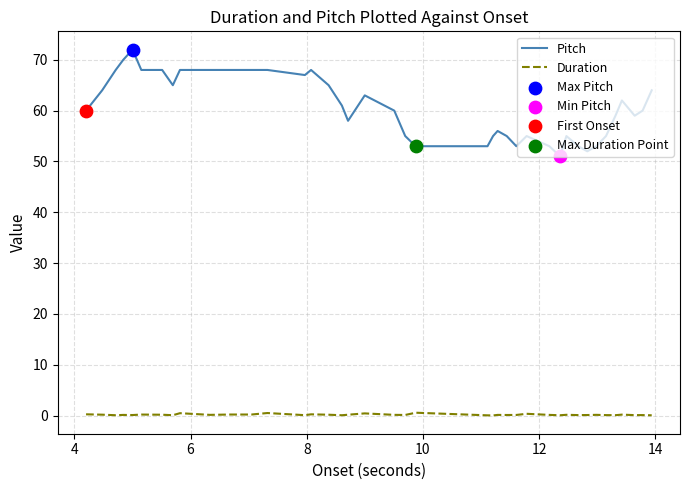

Which series has the largest total across all categories?

Pitch